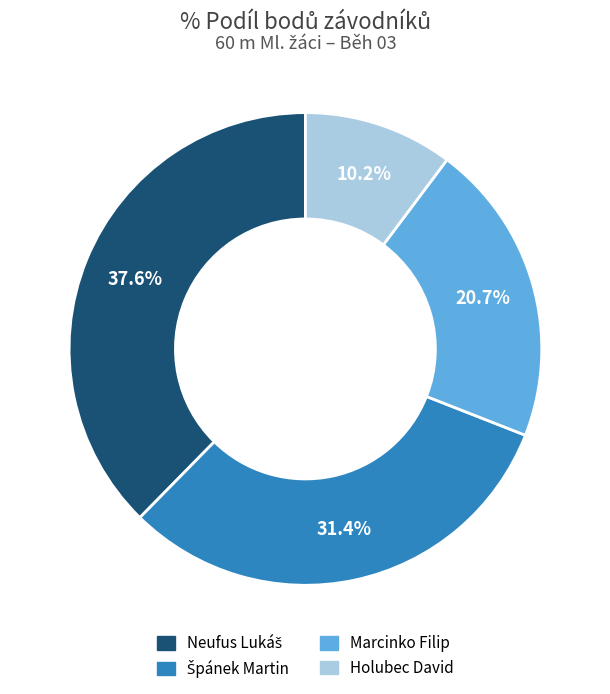

Is Marcinko Filip the majority of the pie?

No